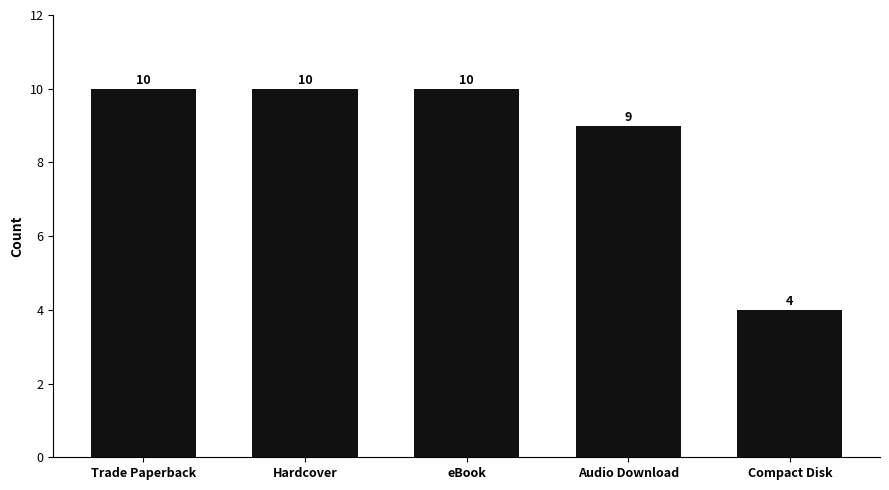

Read the value at Audio Download.

9